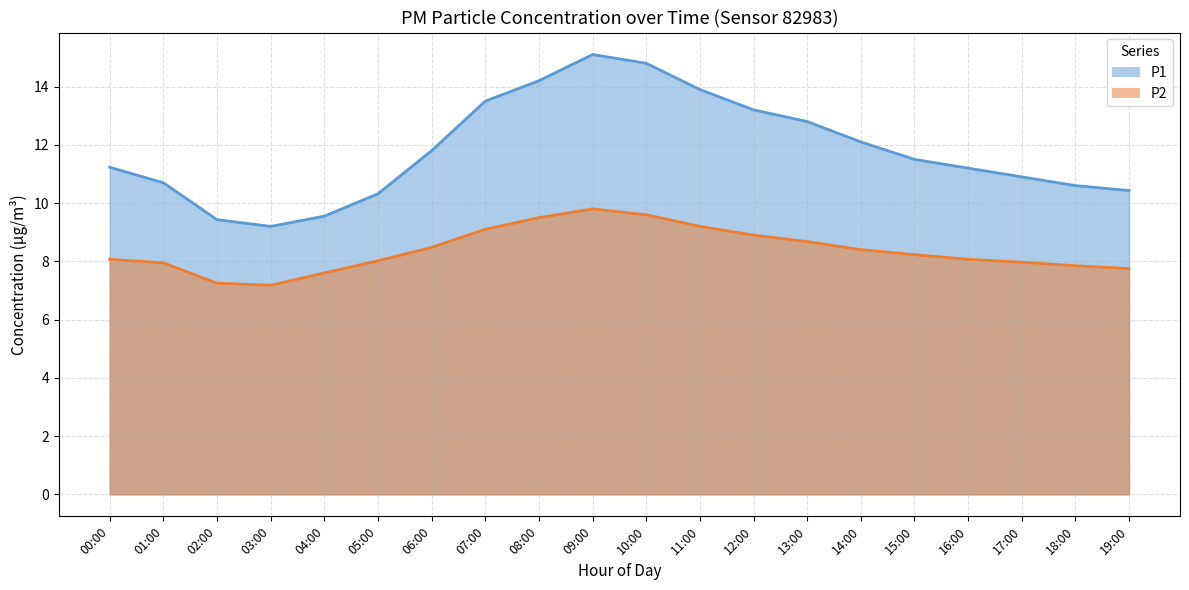

Between 11:00 and 12:00, which series saw the biggest shift?

P1